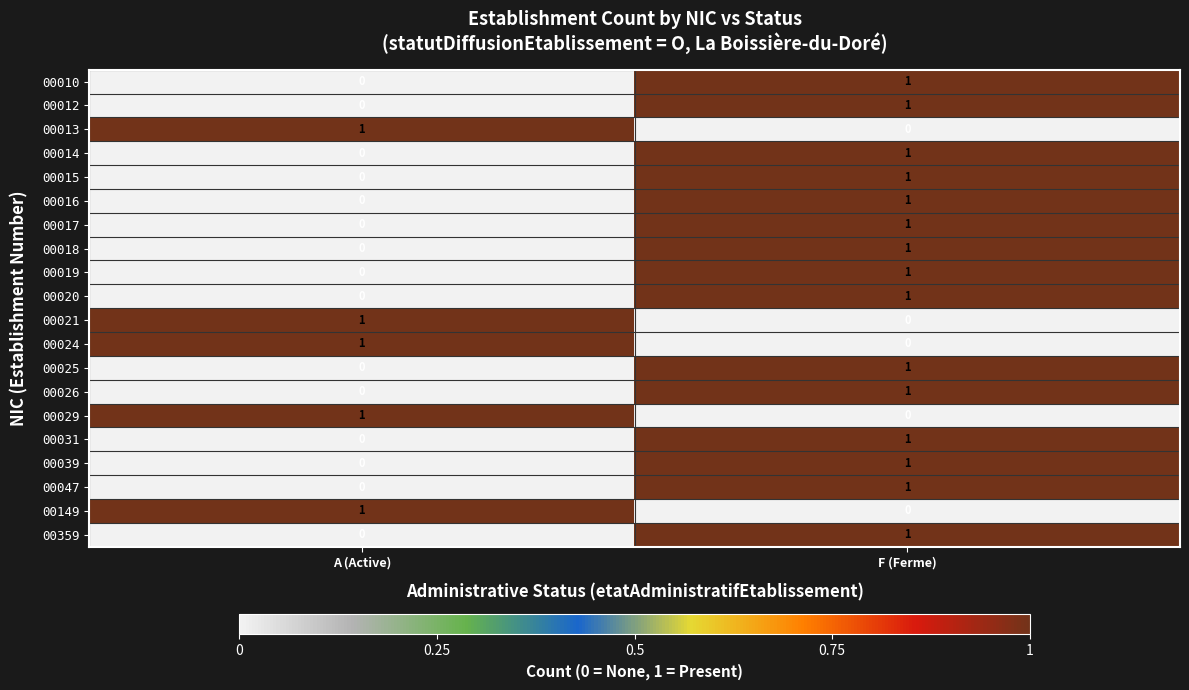

What is the total value across all series at F (Ferme)?

15